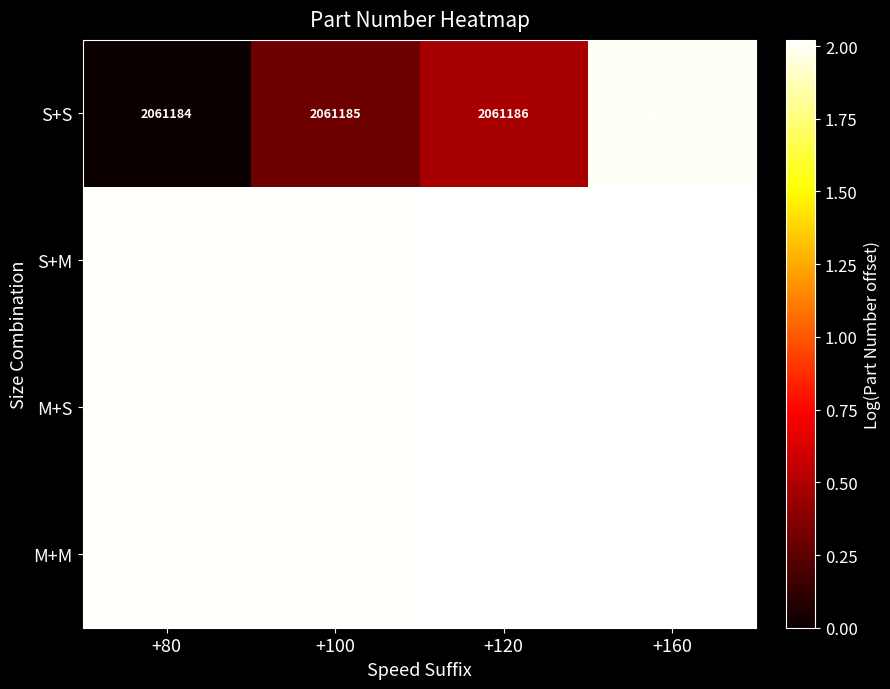

Count the number of categories in the chart.

4